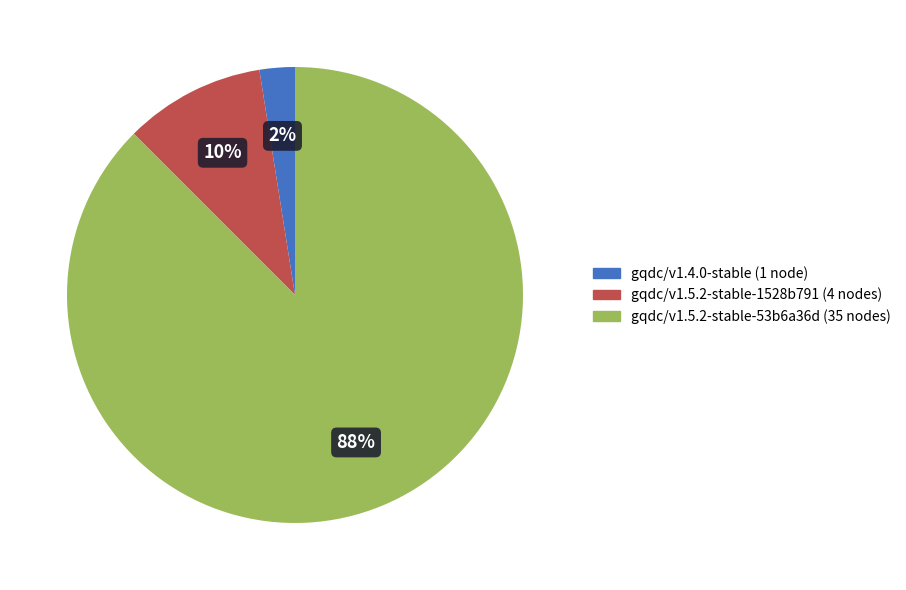

Is there any slice that represents more than half of the pie?

Yes